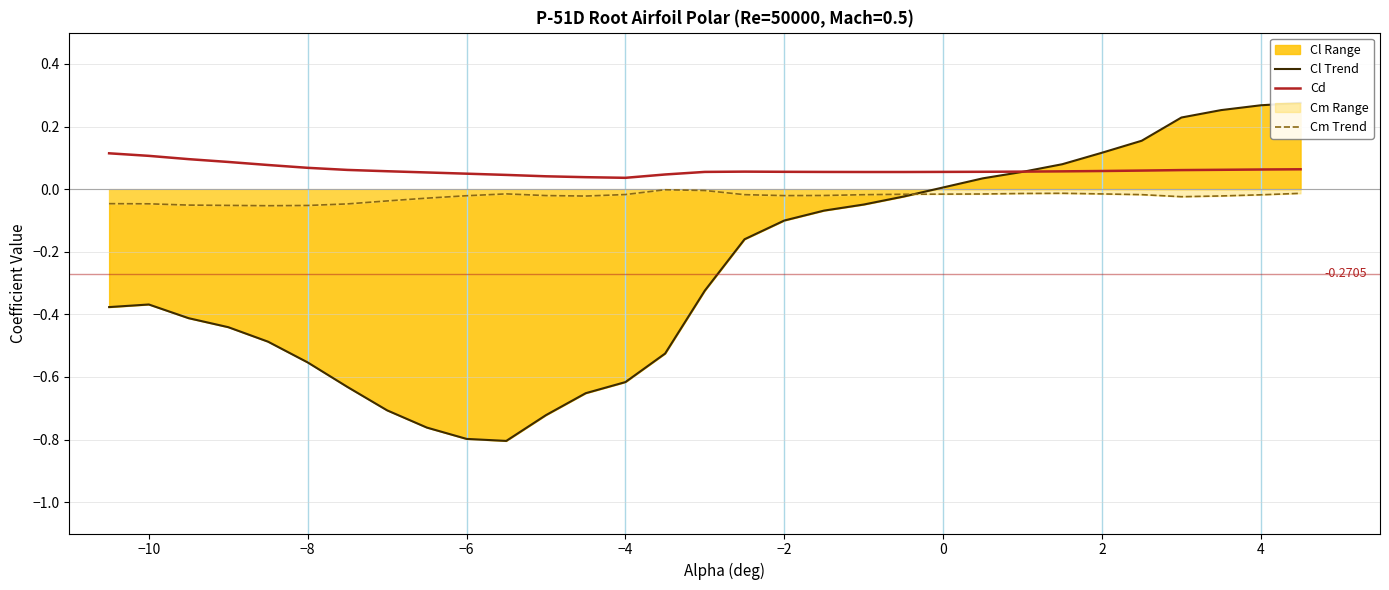

After their last crossing, which series has the higher values: Cd or Cl Trend?

Cl Trend